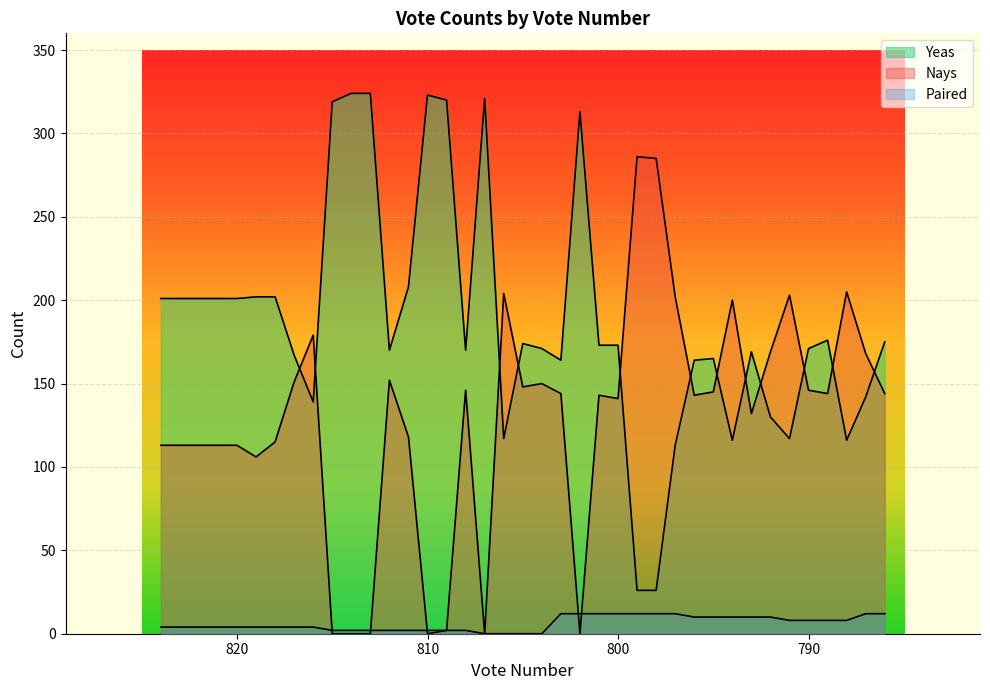

What is the difference between the highest and lowest values at 813?

324